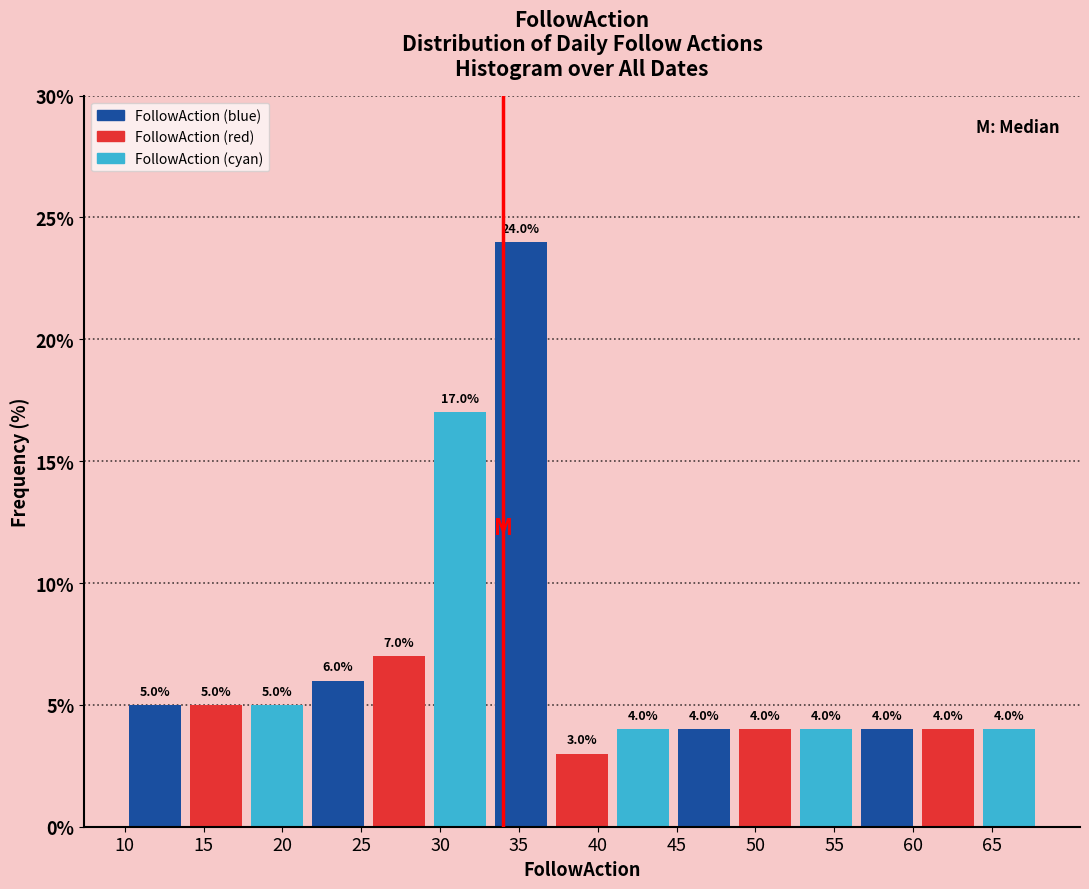

Which range on the x-axis has the tallest bar?

33.0 to 37.0